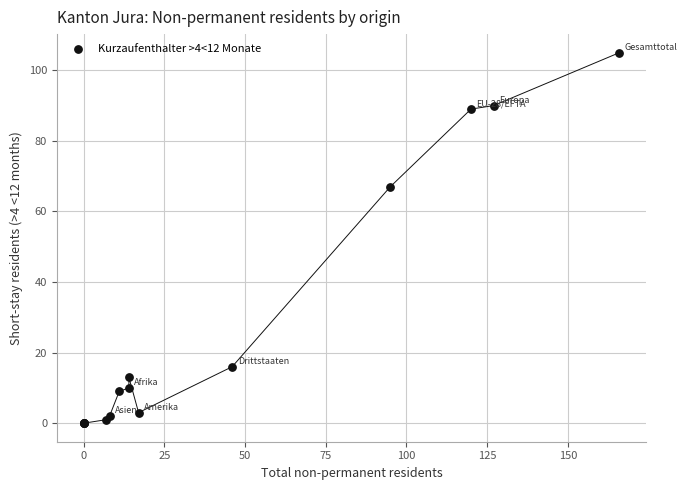

What Y value in the scatter plot is closest to 52?

67